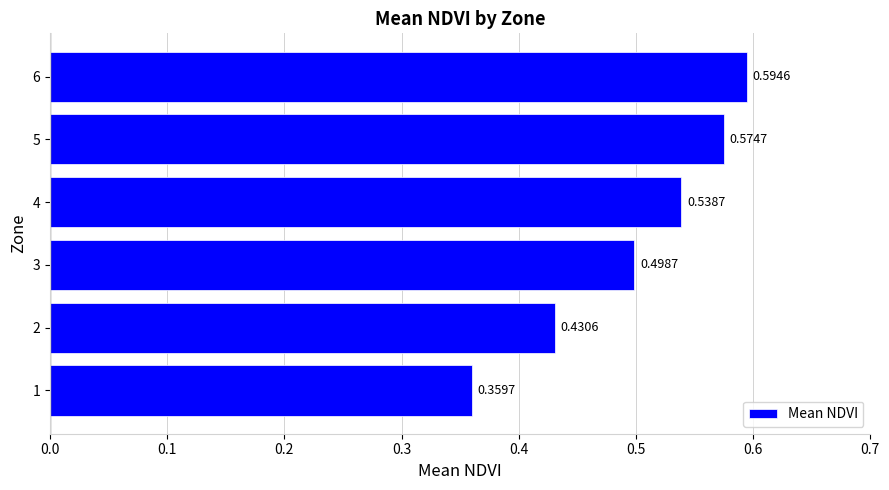

What is the difference between the maximum and minimum values?

0.2